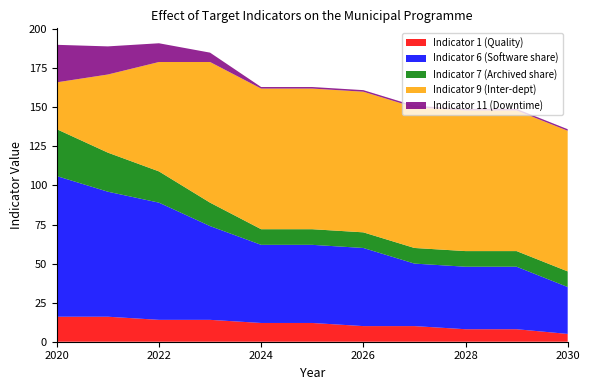

List the labels in order of Indicator 11 (Downtime) value, largest first.

2020, 2021, 2022, 2023, 2024, 2025, 2026, 2027, 2028, 2029, 2030